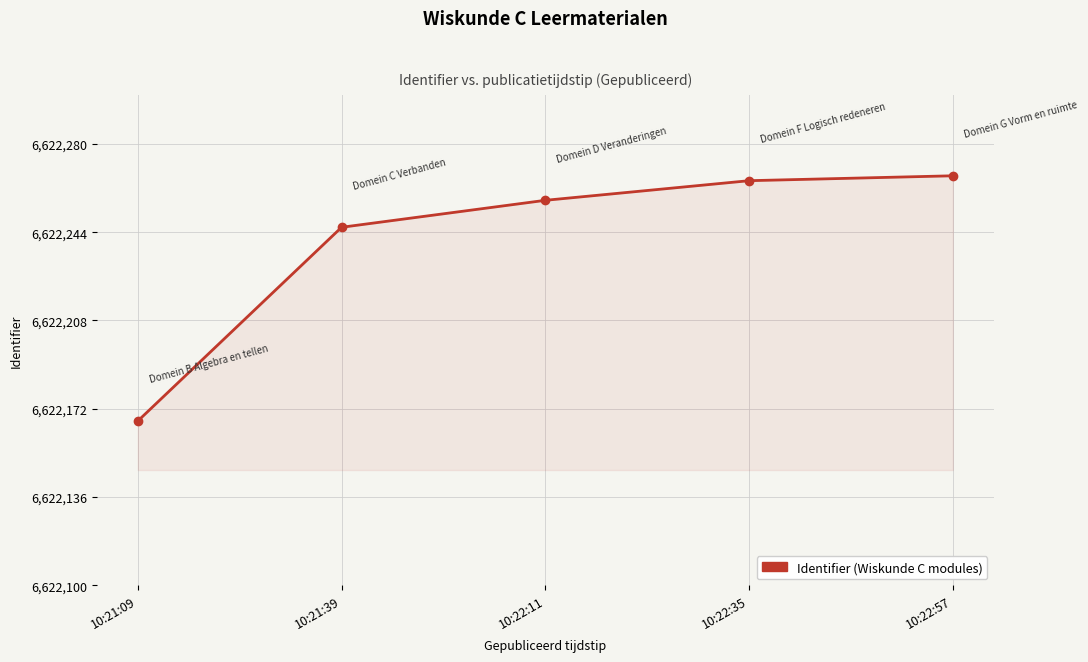

Rank the categories by value from lowest to highest.

10:21:09, 10:21:39, 10:22:11, 10:22:35, 10:22:57